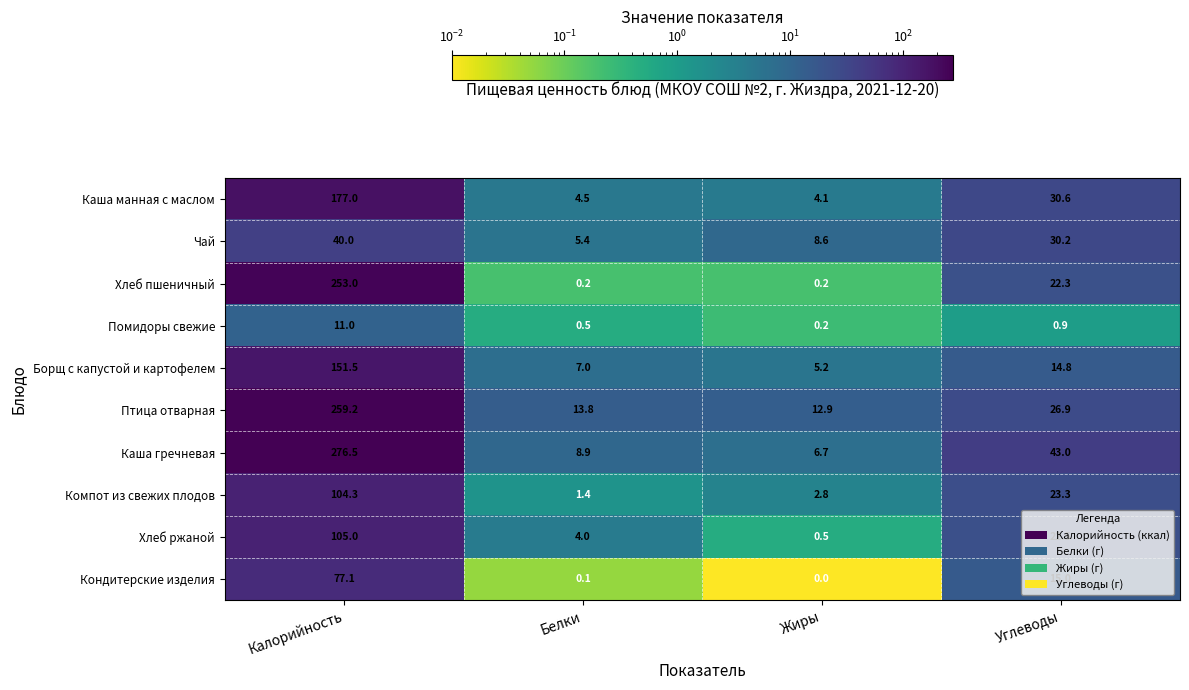

Which series changed the most between Жиры and Углеводы?

Каша гречневая